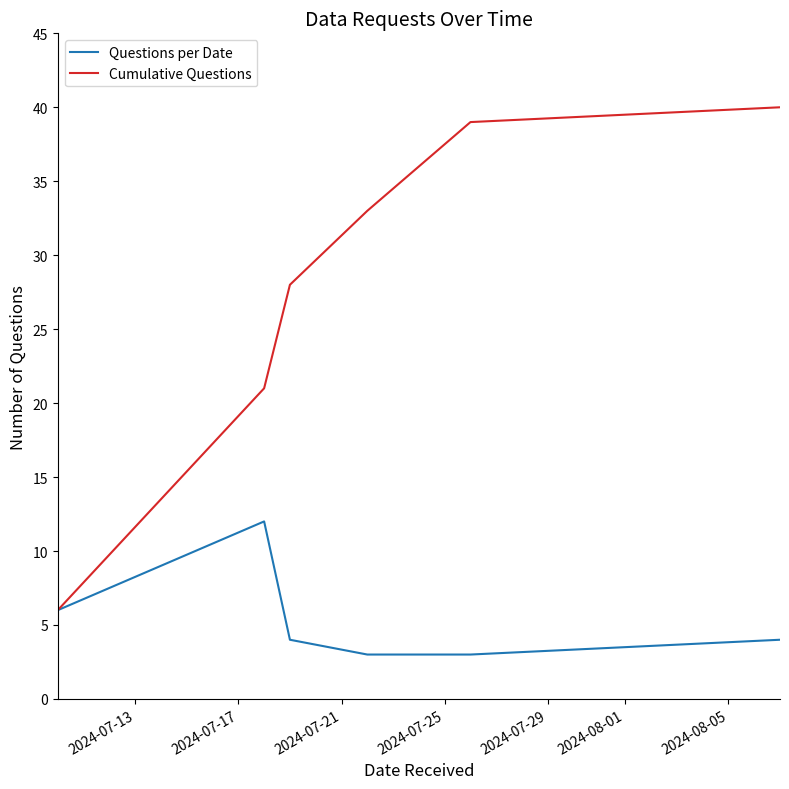

Which series has the largest total across all categories?

Cumulative Questions